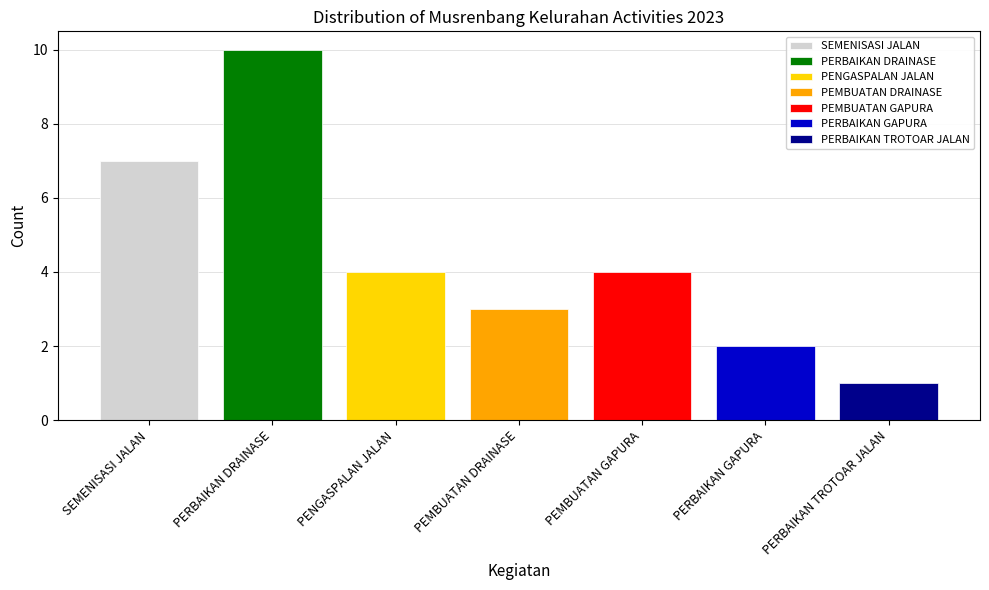

How many bars are there in total?

7